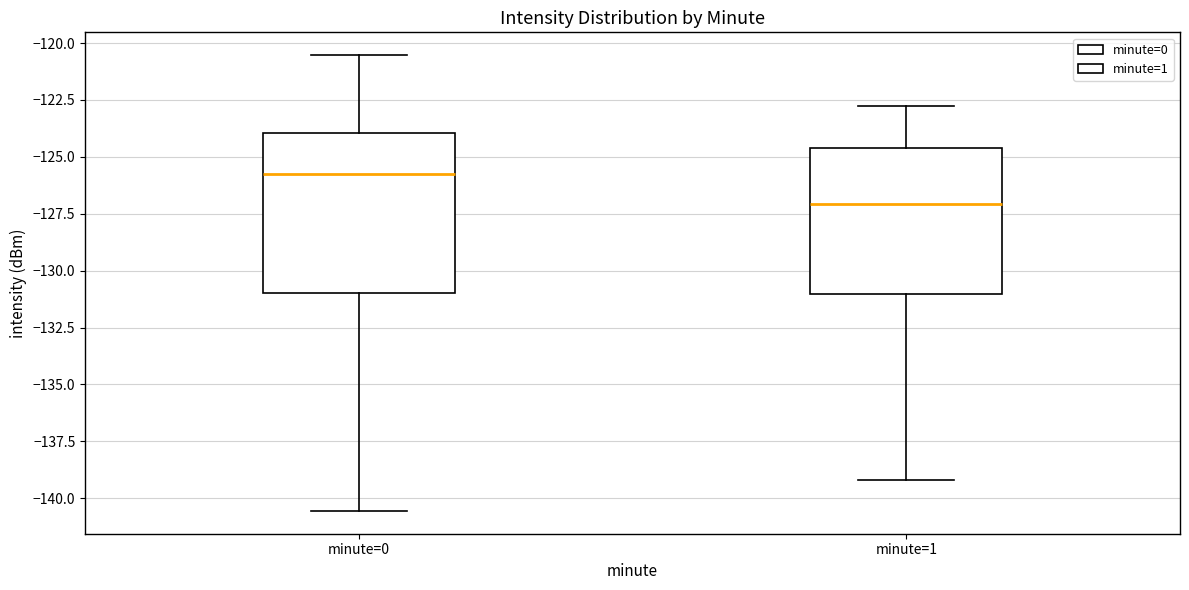

Which box is the tallest, from its lower edge to its upper edge?

minute=0